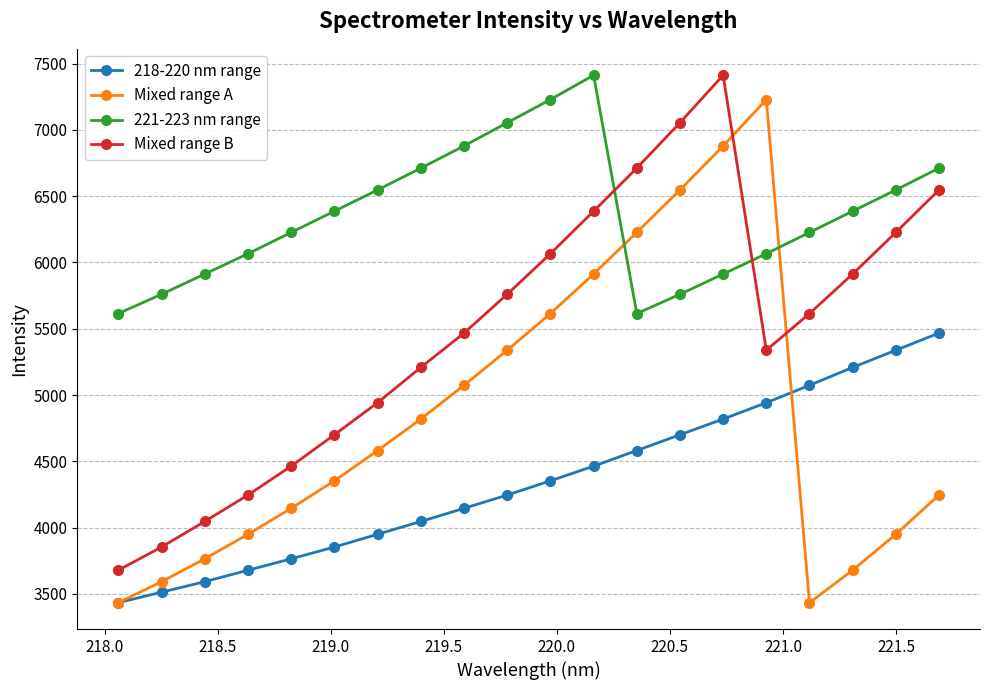

True or false: 221-223 nm range and 218-220 nm range intersect in this chart.

False